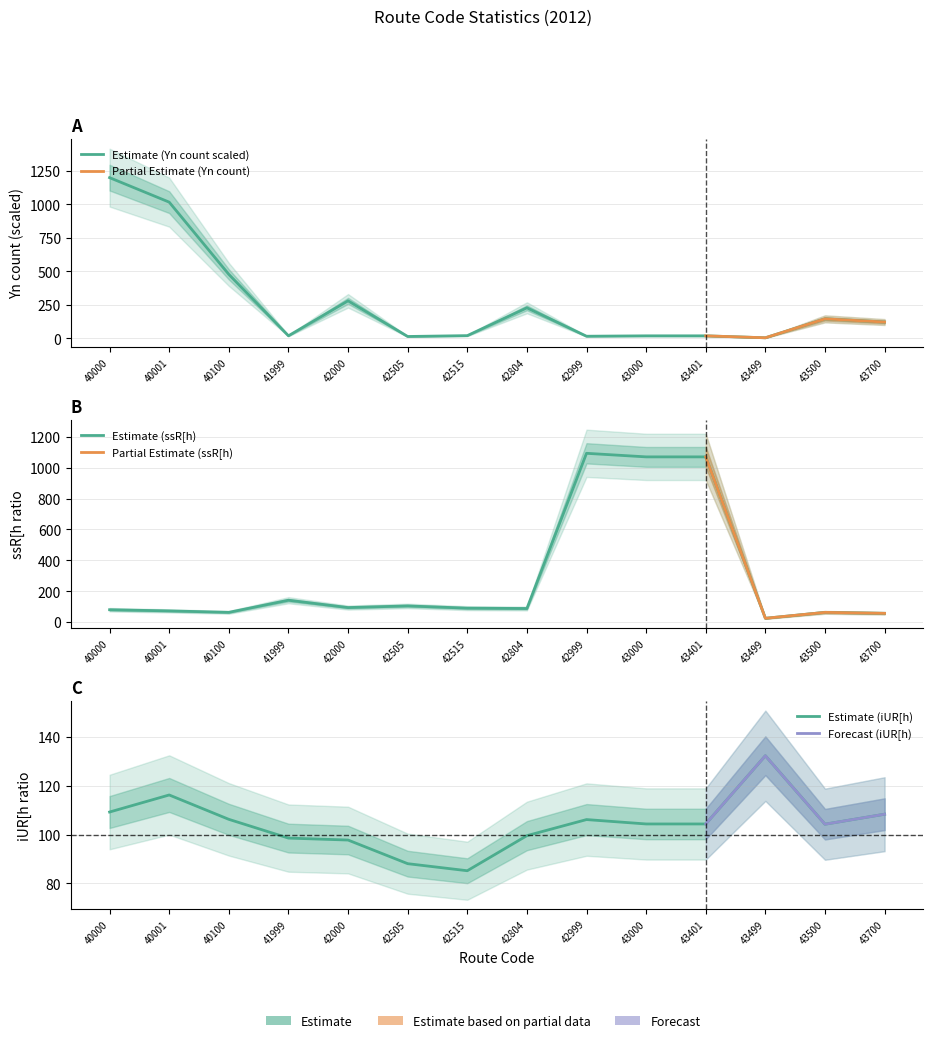

Rank the series by their maximum value, from highest to lowest.

Yn (count), ssR[h, iUR[h